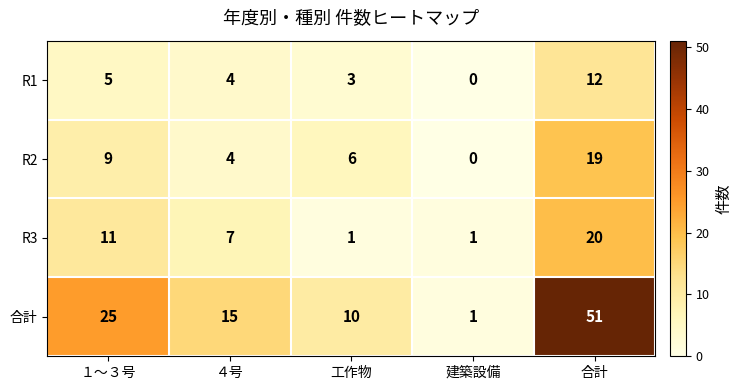

What is the sum of all R3 values?

40